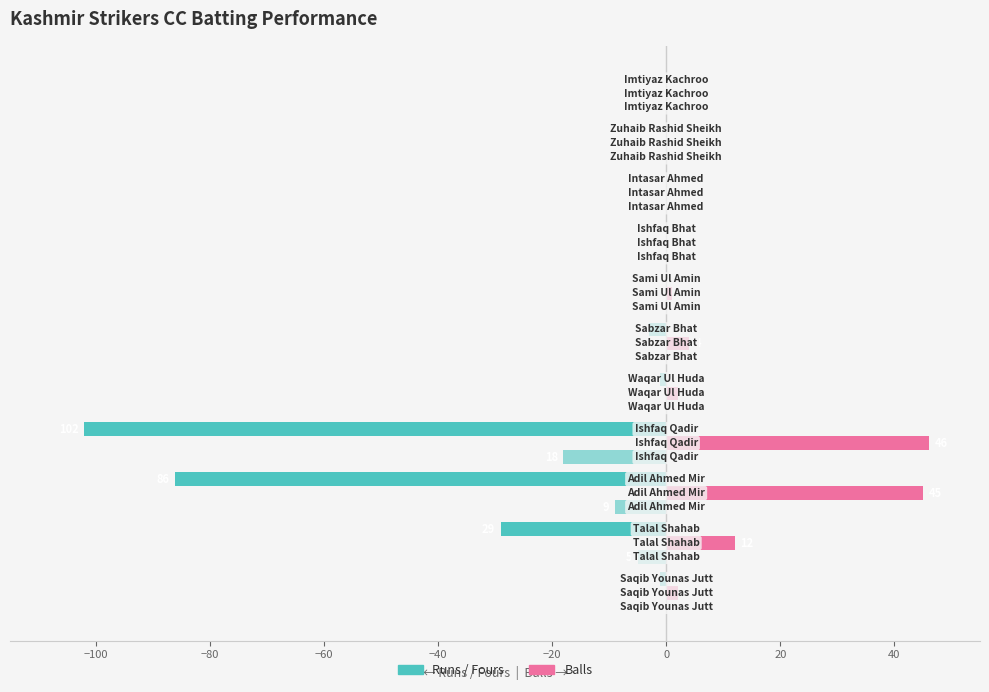

How many series are shown in this chart?

3